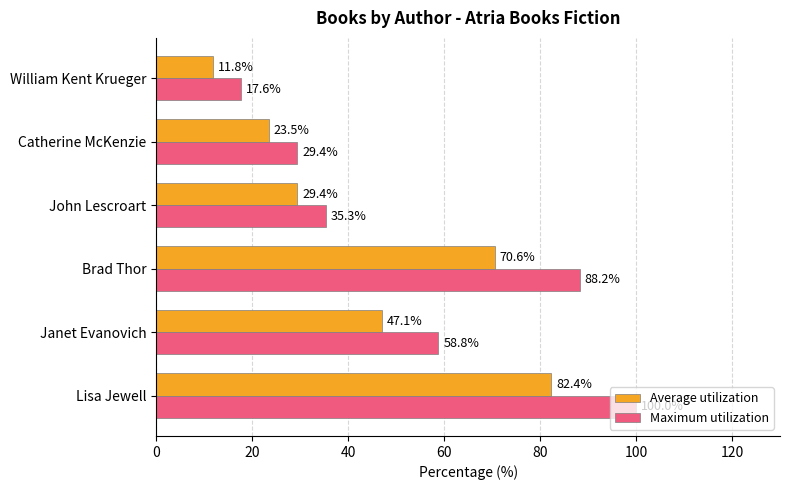

What is the lowest value of the Maximum utilization series?

17.6